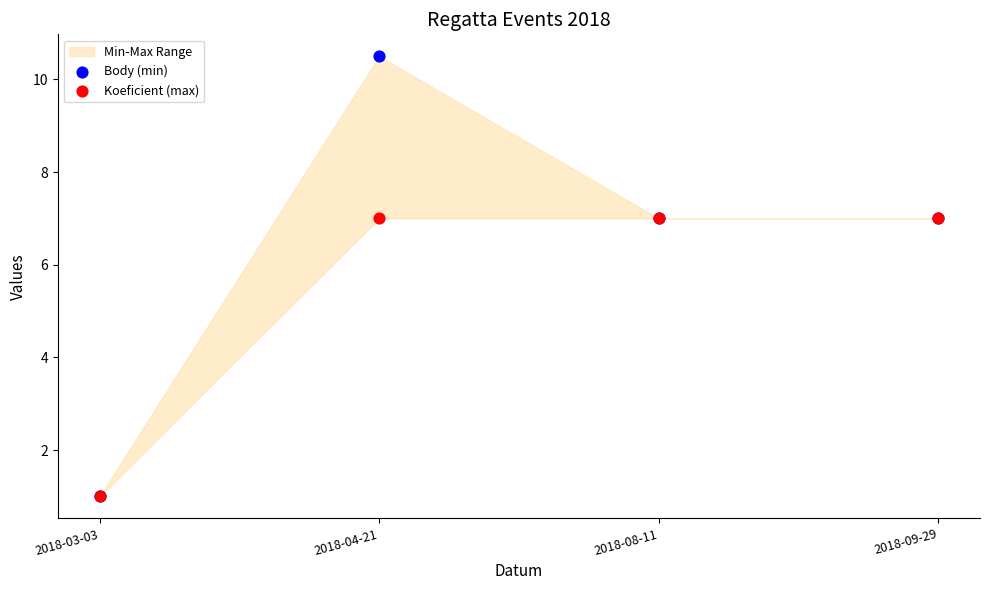

Which series reaches the minimum Y coordinate?

Body (min)